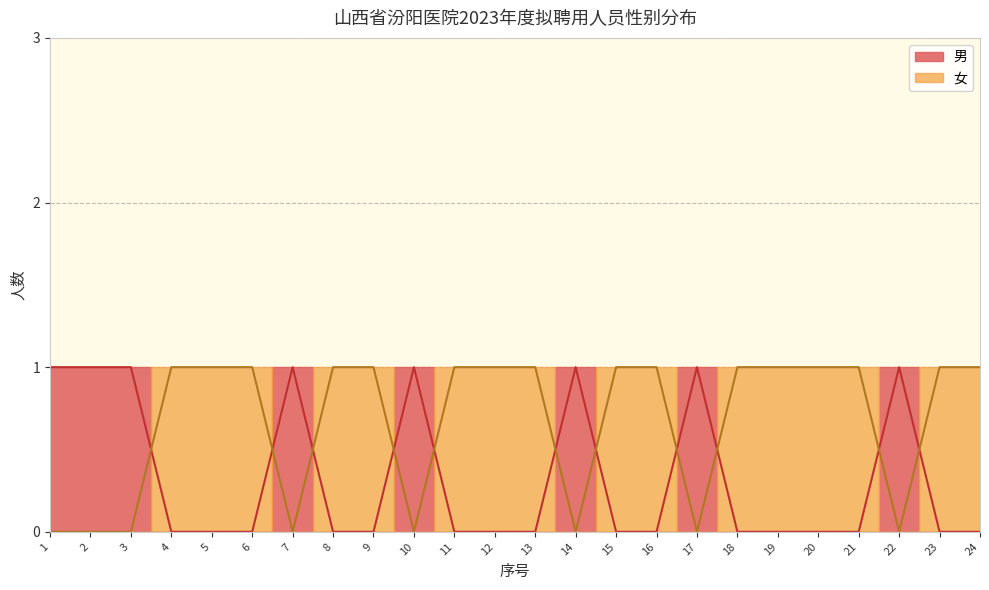

What are all the series names shown in the legend?

男, 女